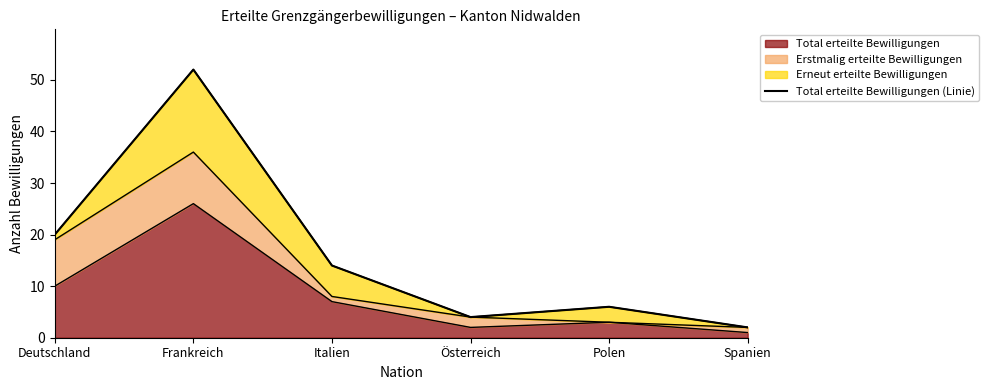

Count the number of values greater than 14.

2